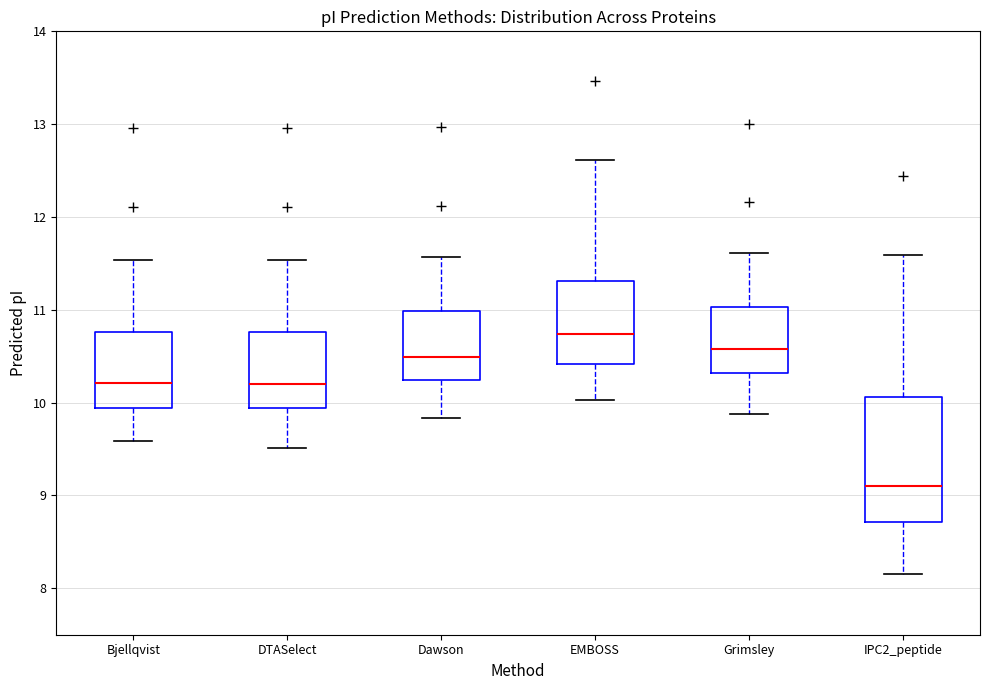

Which box's median line is the highest?

EMBOSS